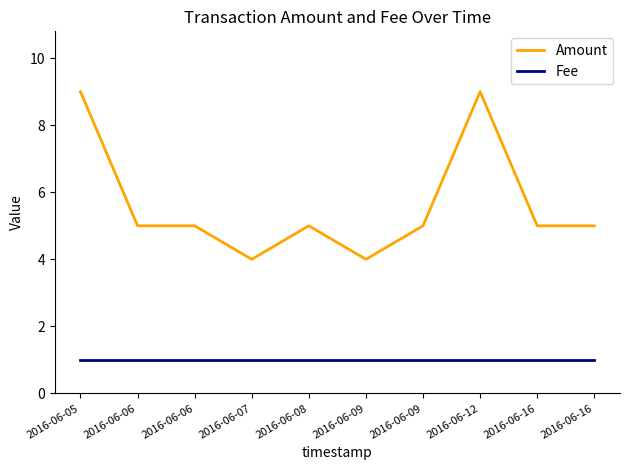

At how many categories does at least one series exceed 8?

2